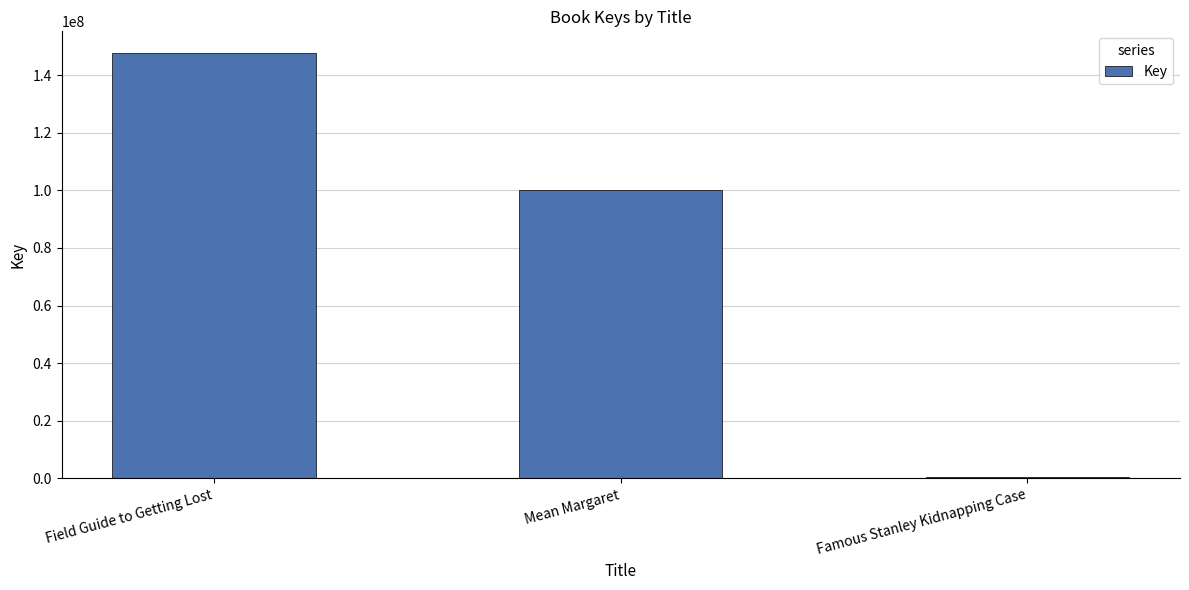

What is the average value?

82808797